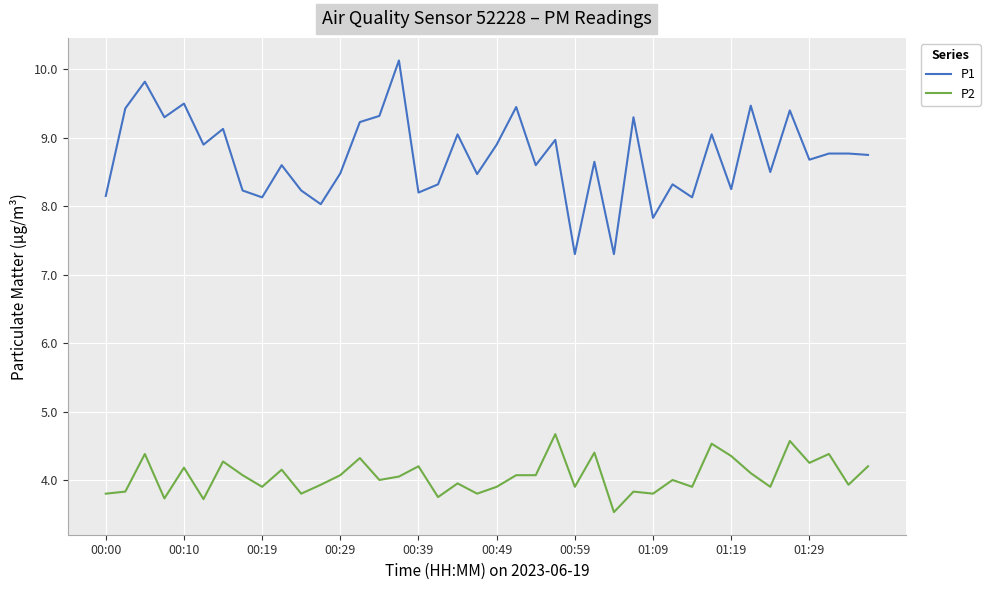

At how many categories does at least one series exceed 3?

40